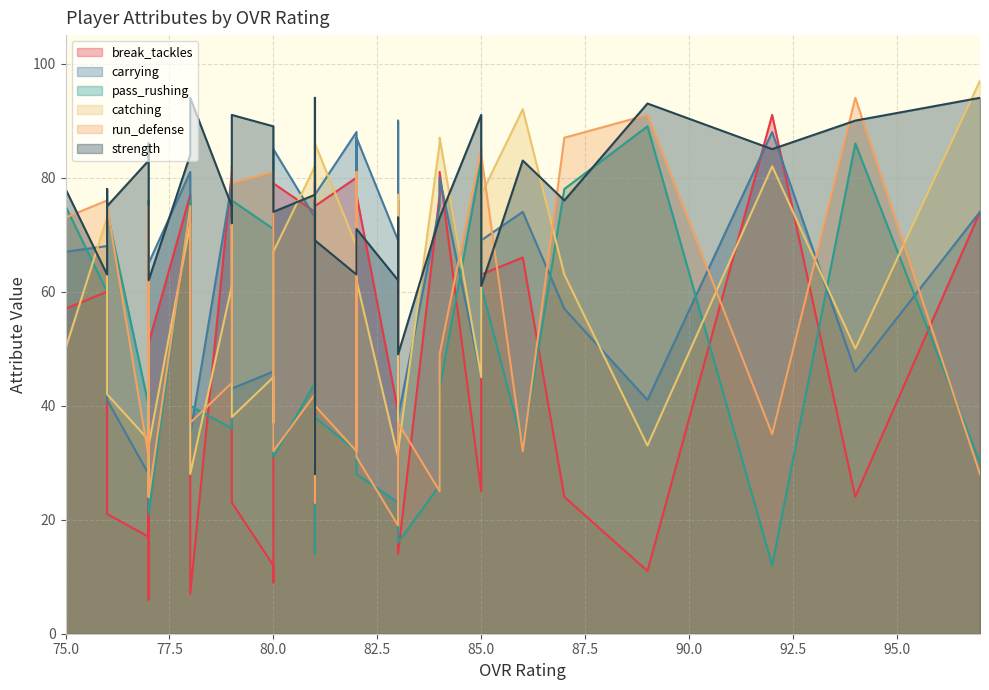

The value of run_defense at 92 is 61. True or false?

False